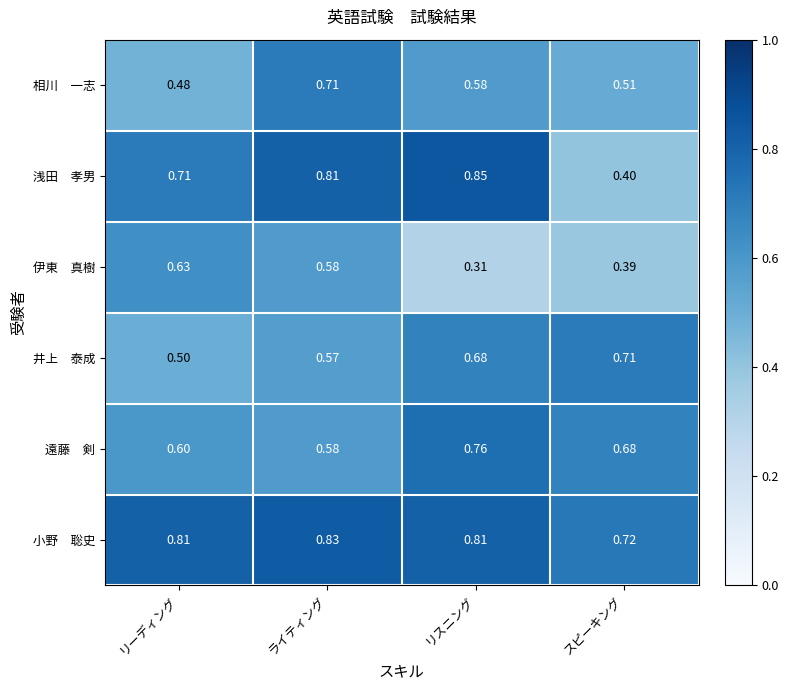

Which label corresponds to the largest value in the chart?

リスニング